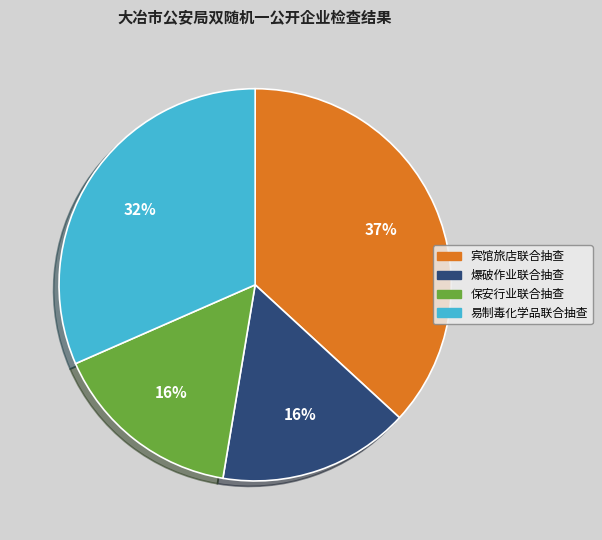

Does any single category account for the majority?

No